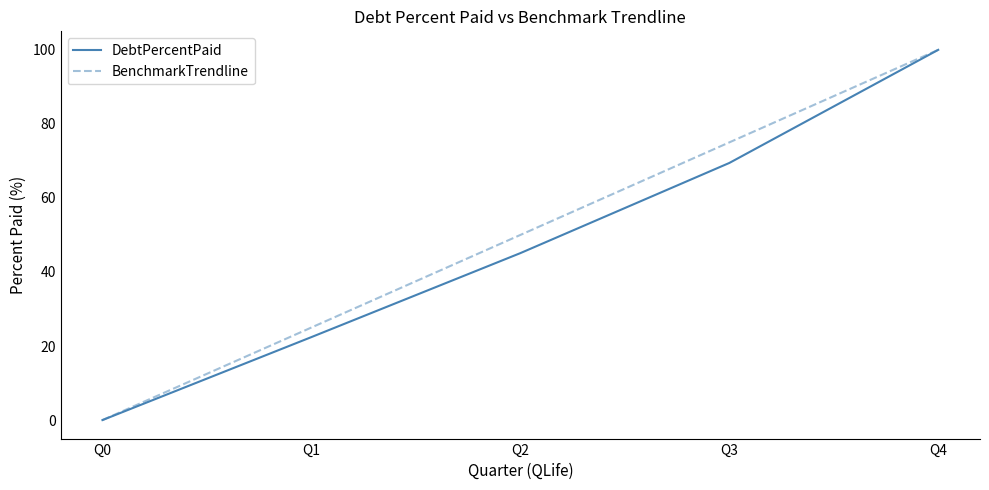

Rank the series by their average value, from highest to lowest.

BenchmarkTrendline, DebtPercentPaid